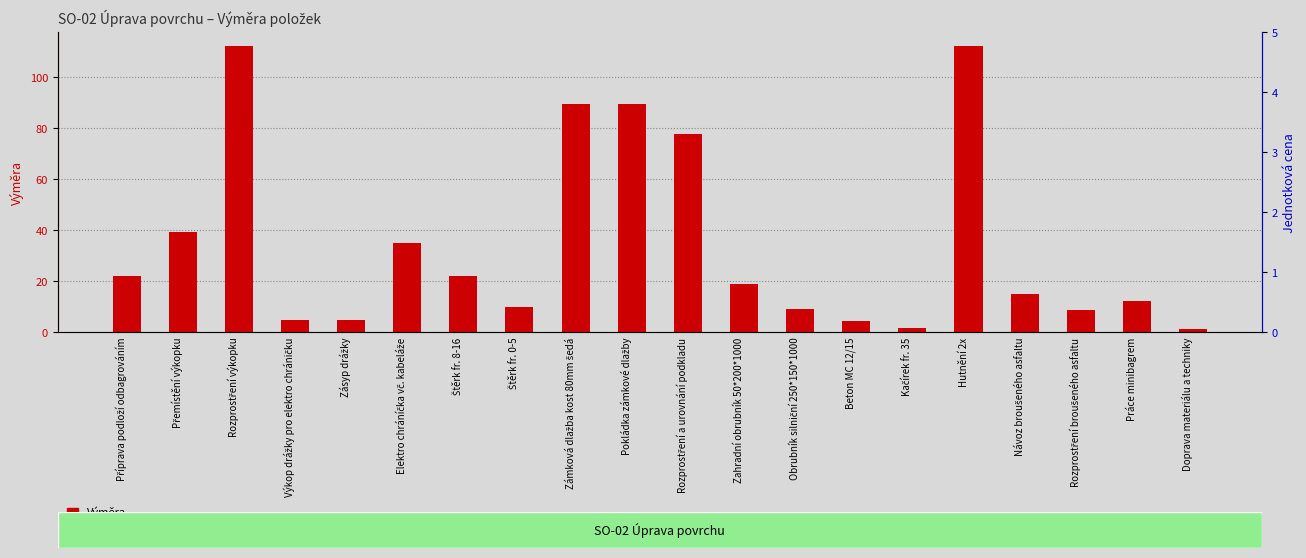

Which series has the largest total across all categories?

Výměra